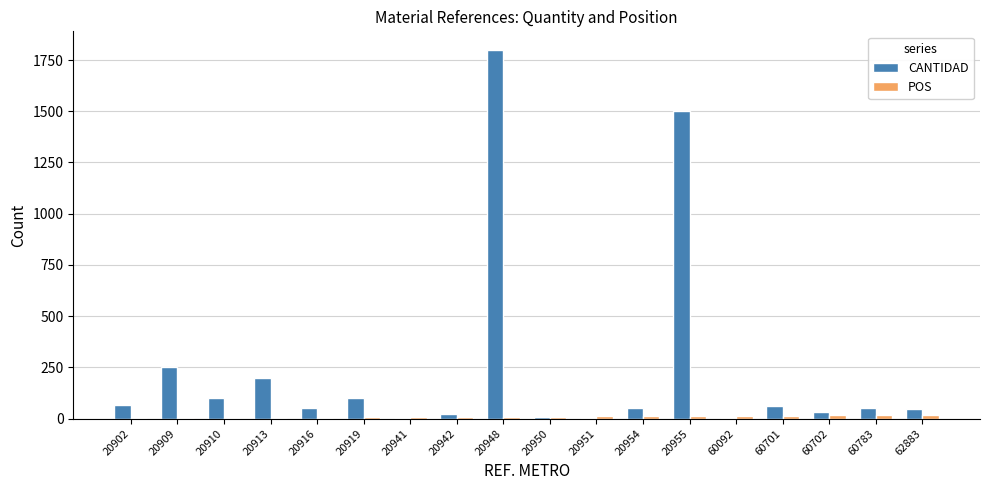

Which category has the highest value across all series?

20948